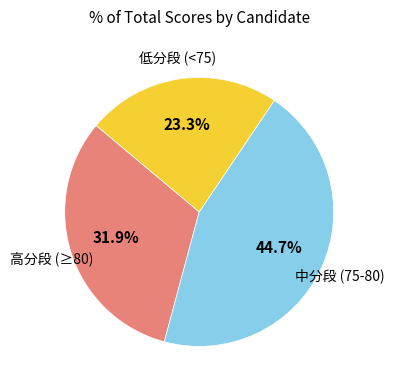

Does any single category account for the majority?

No